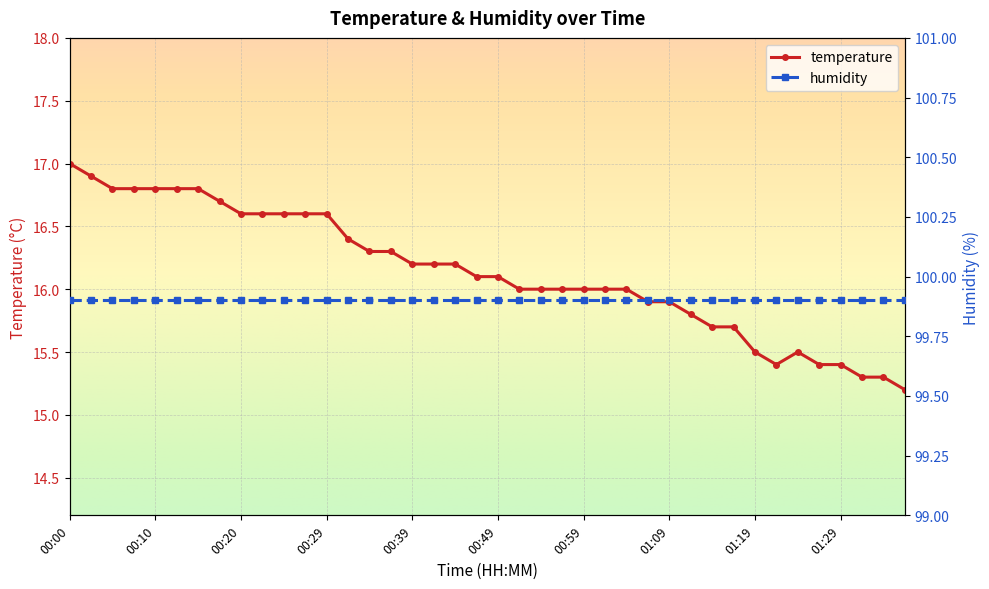

Is it true that the value at 00:02 is 16.9?

True